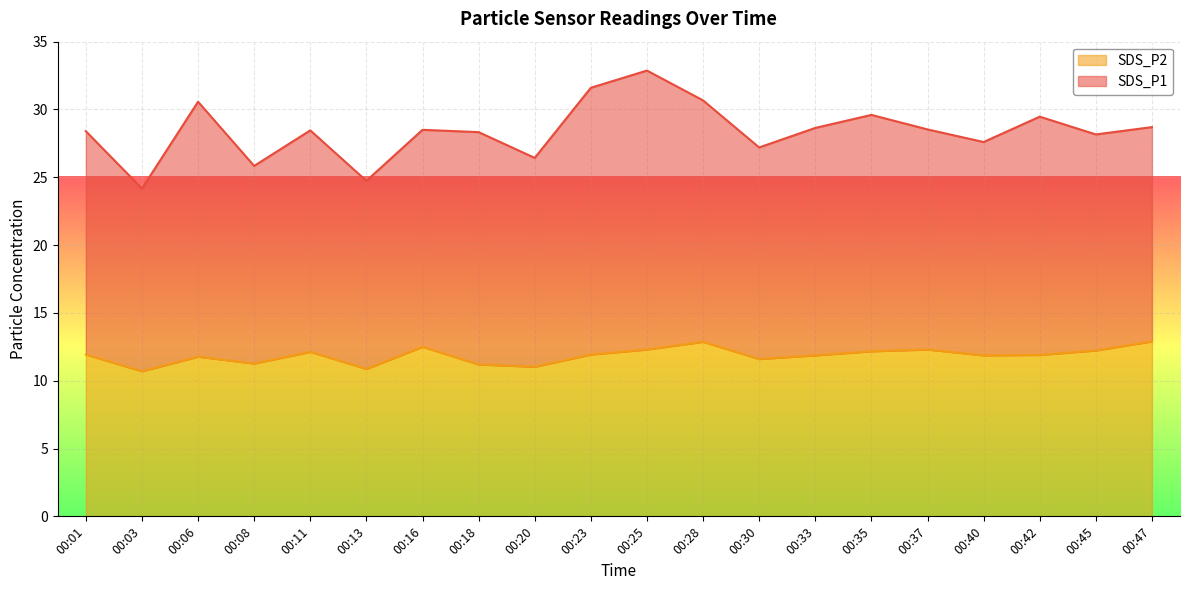

True or false: the data has more than 2 interior local peaks.

True